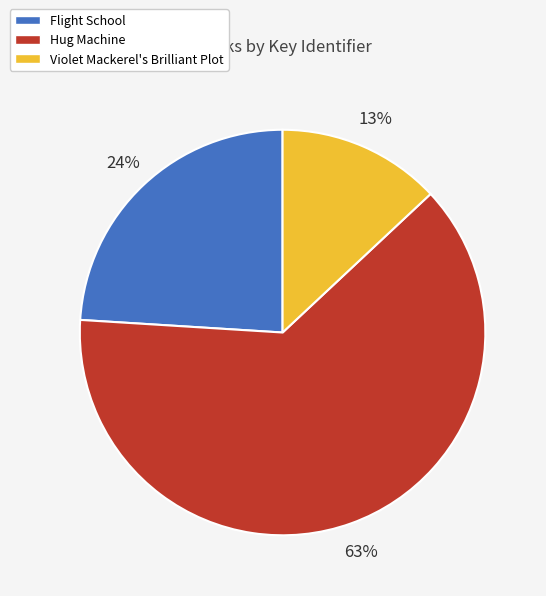

To the nearest percent, what is the average slice percentage?

33%